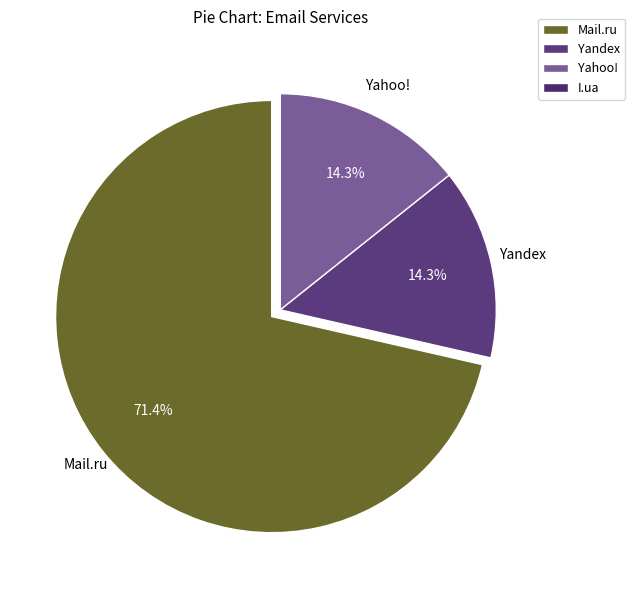

Combined, what portion of the pie is Yandex and Yahoo!?

28.6%